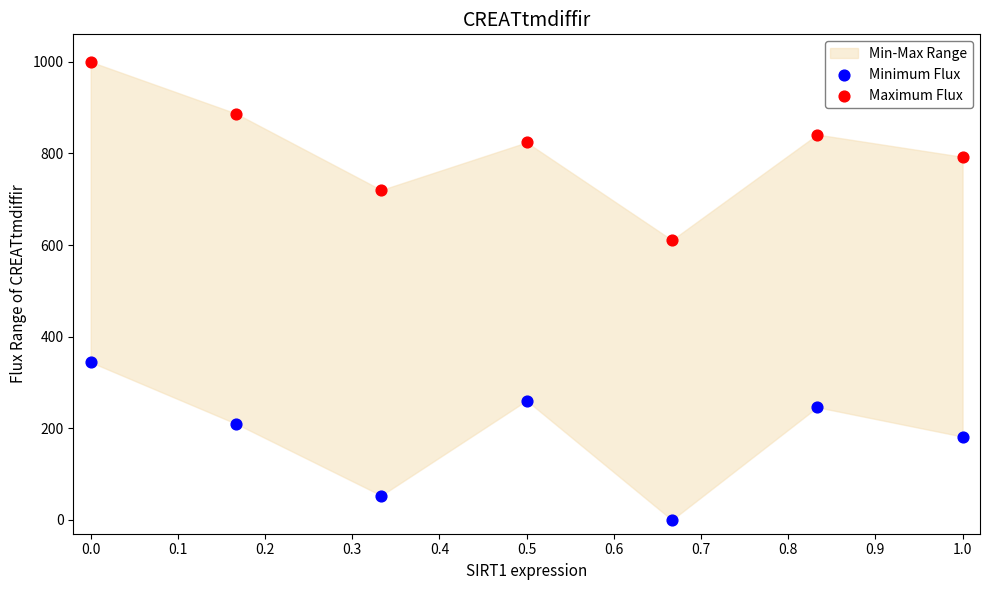

Which series reaches the maximum Y coordinate?

Maximum Flux